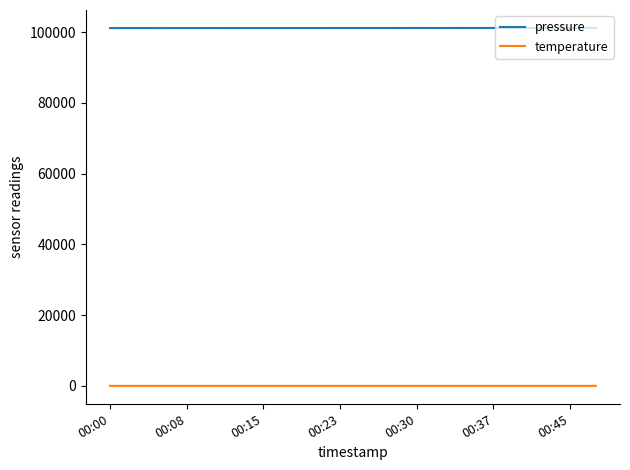

What is the greatest value displayed?

101185.9